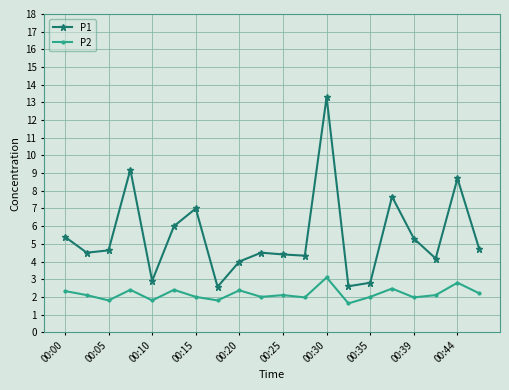

What is the maximum value shown in the chart?

13.3